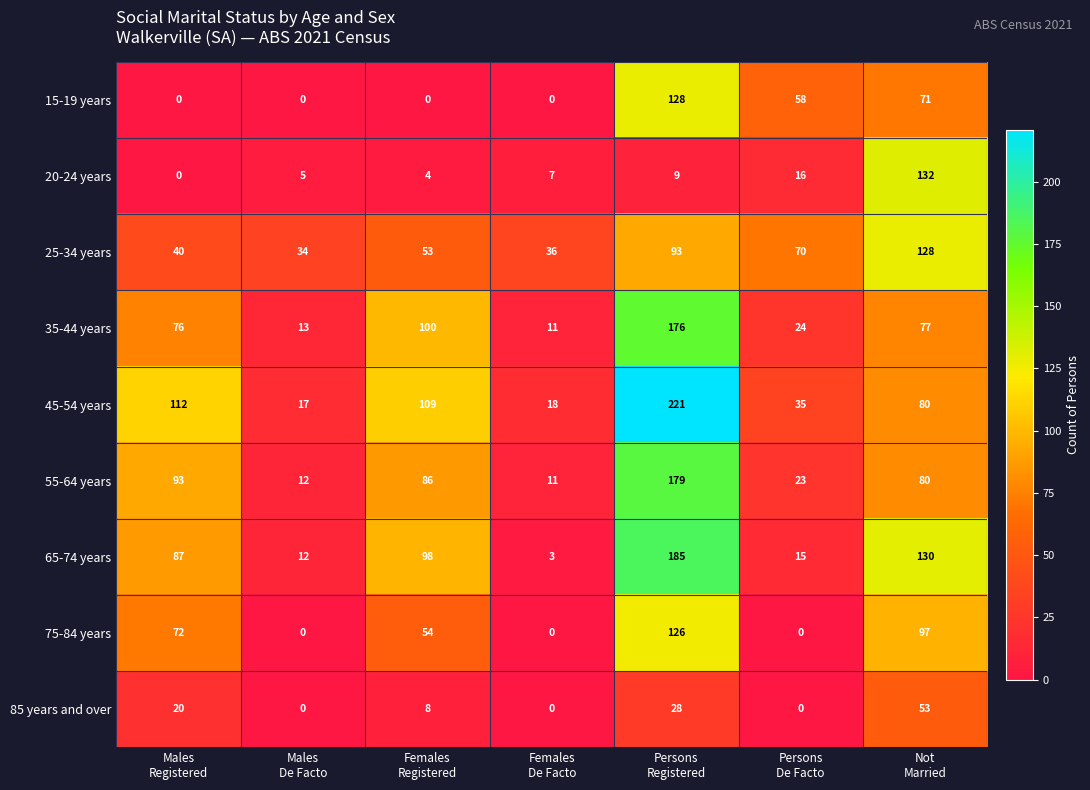

What is the average value of the 25-34 years series?

65